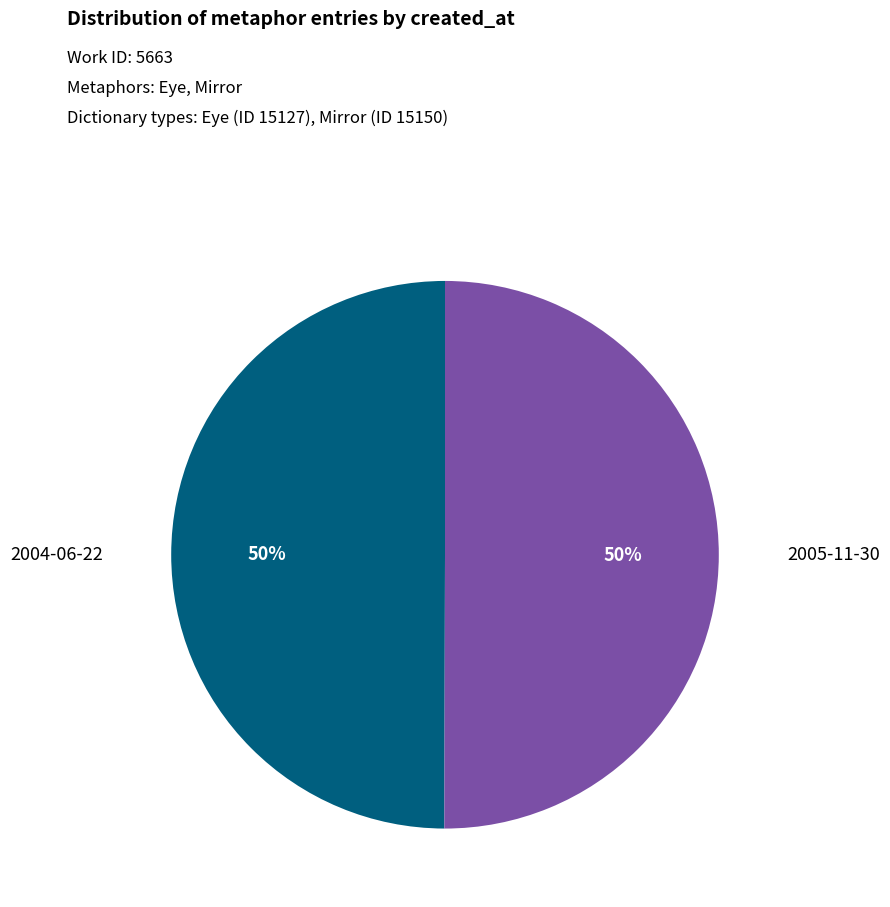

Count the number of slices in the pie.

2